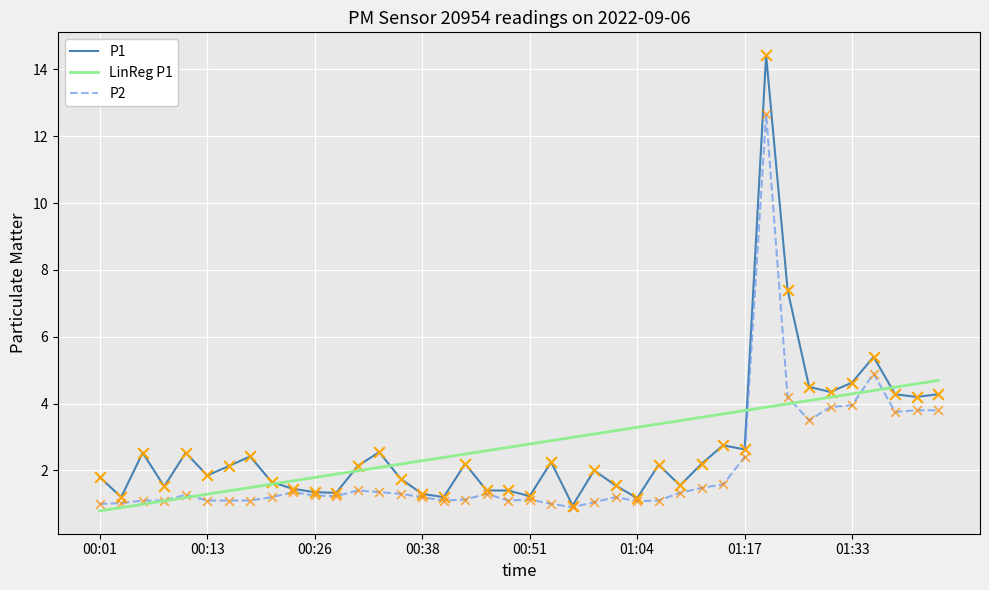

What are all the series names shown in the legend?

P1, LinReg P1, P2